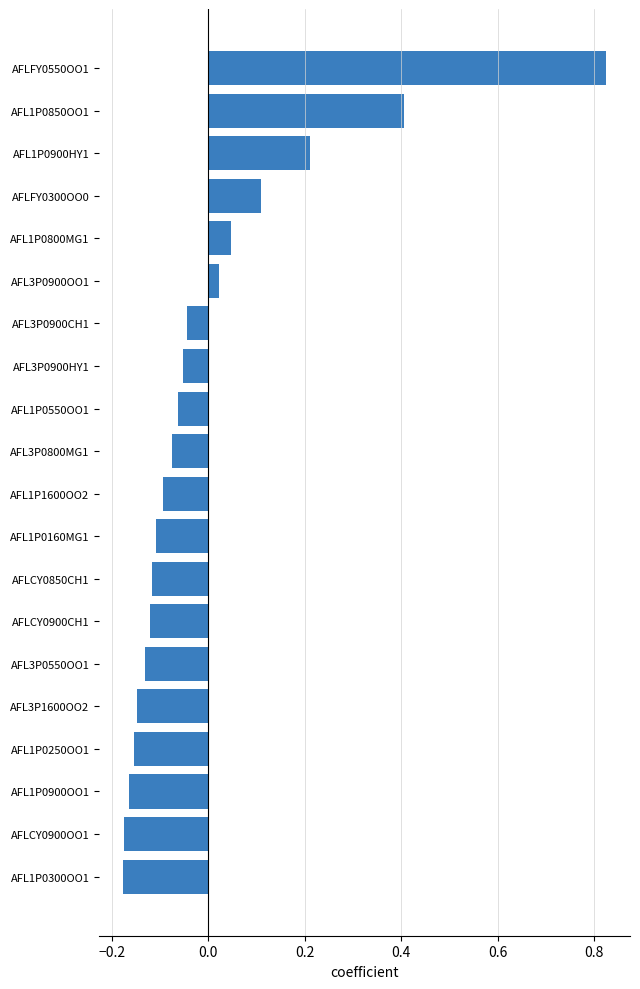

What is the approximate value at AFL1P0850OO1?

0.4